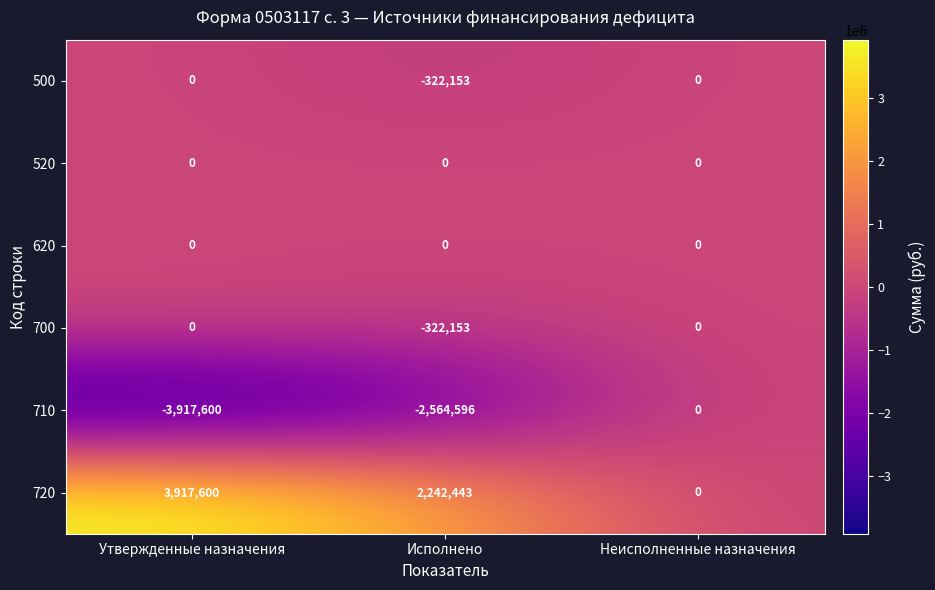

What is the difference between the highest and lowest values at Исполнено?

4807039